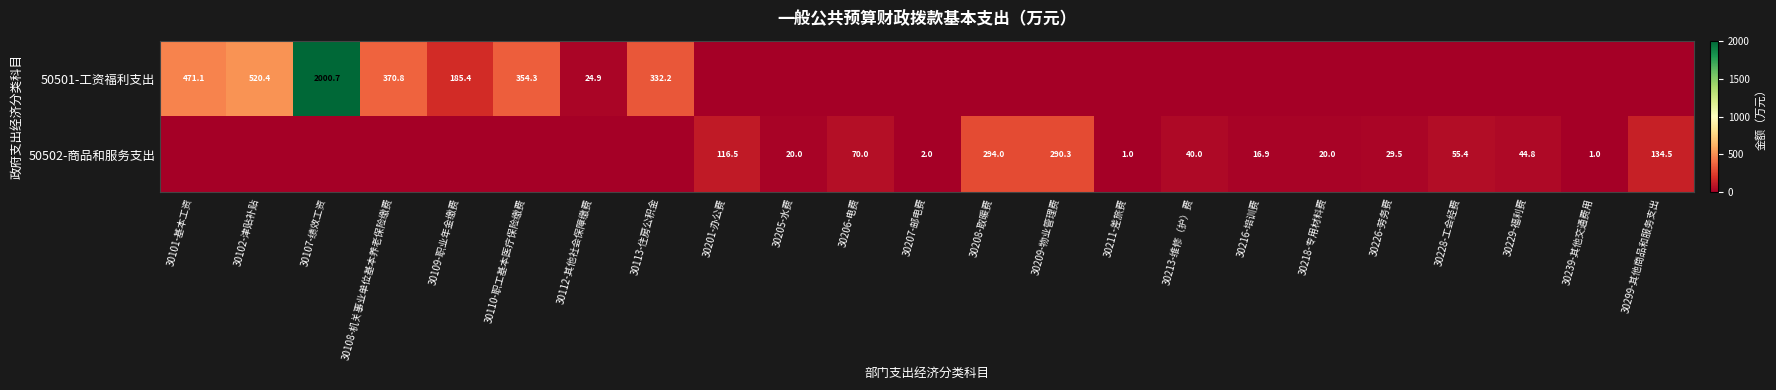

What is the difference between the 50502-商品和服务支出 values at 30218-专用材料费 and 30229-福利费?

24.8